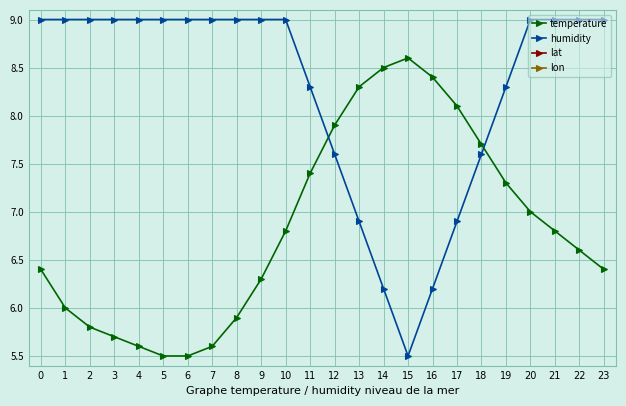

What are all the series names shown in the legend?

temperature, humidity, lat, lon